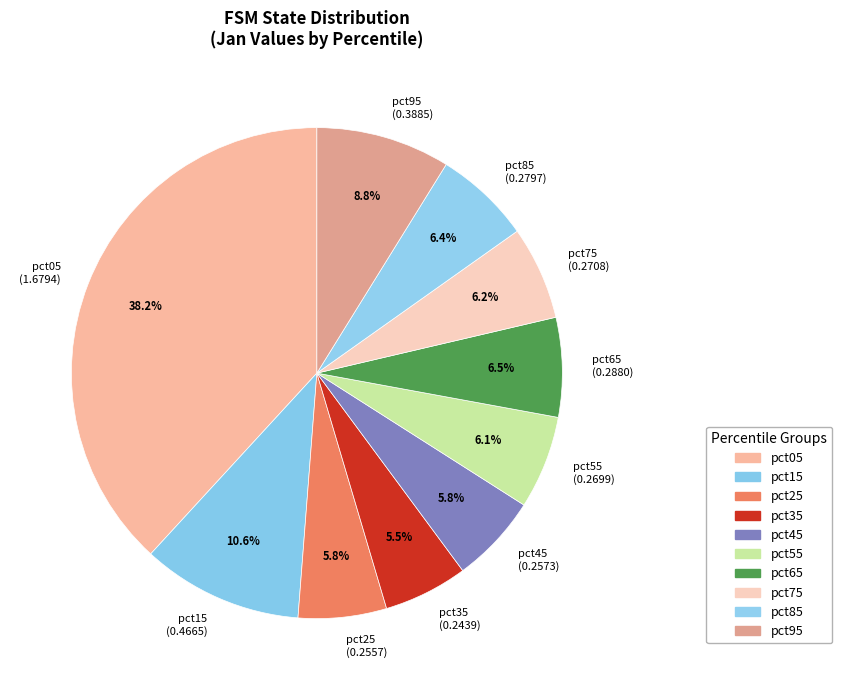

Which has a higher value, pct95 (0.3885) or pct35 (0.2439)?

pct95 (0.3885)